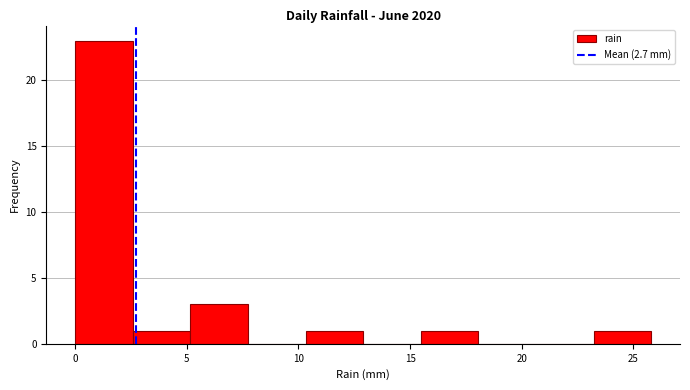

What is the height of the bar covering 15.5 to 18.0 on the x-axis? Neither the bar edges nor the heights are printed on the chart, so give them approximately, as read against the axes.

1